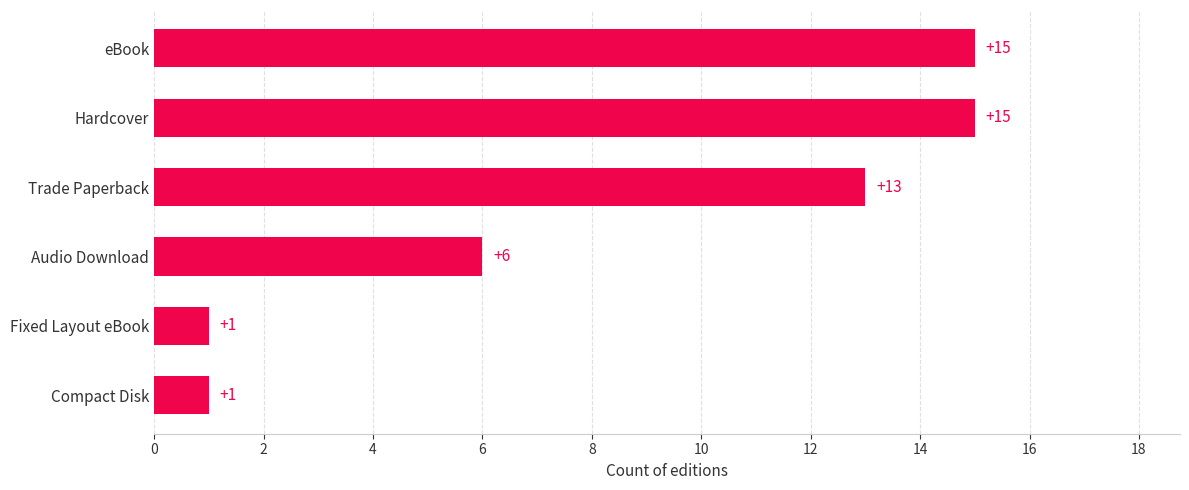

What is the change in value from Trade Paperback to eBook?

+2